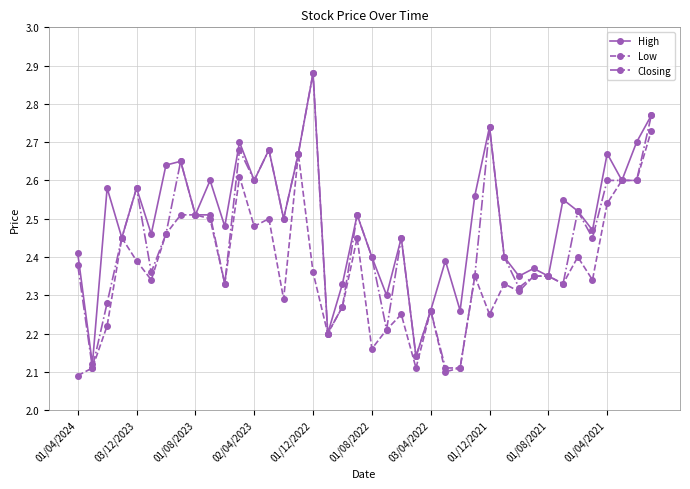

At how many categories does at least one series exceed 2?

40